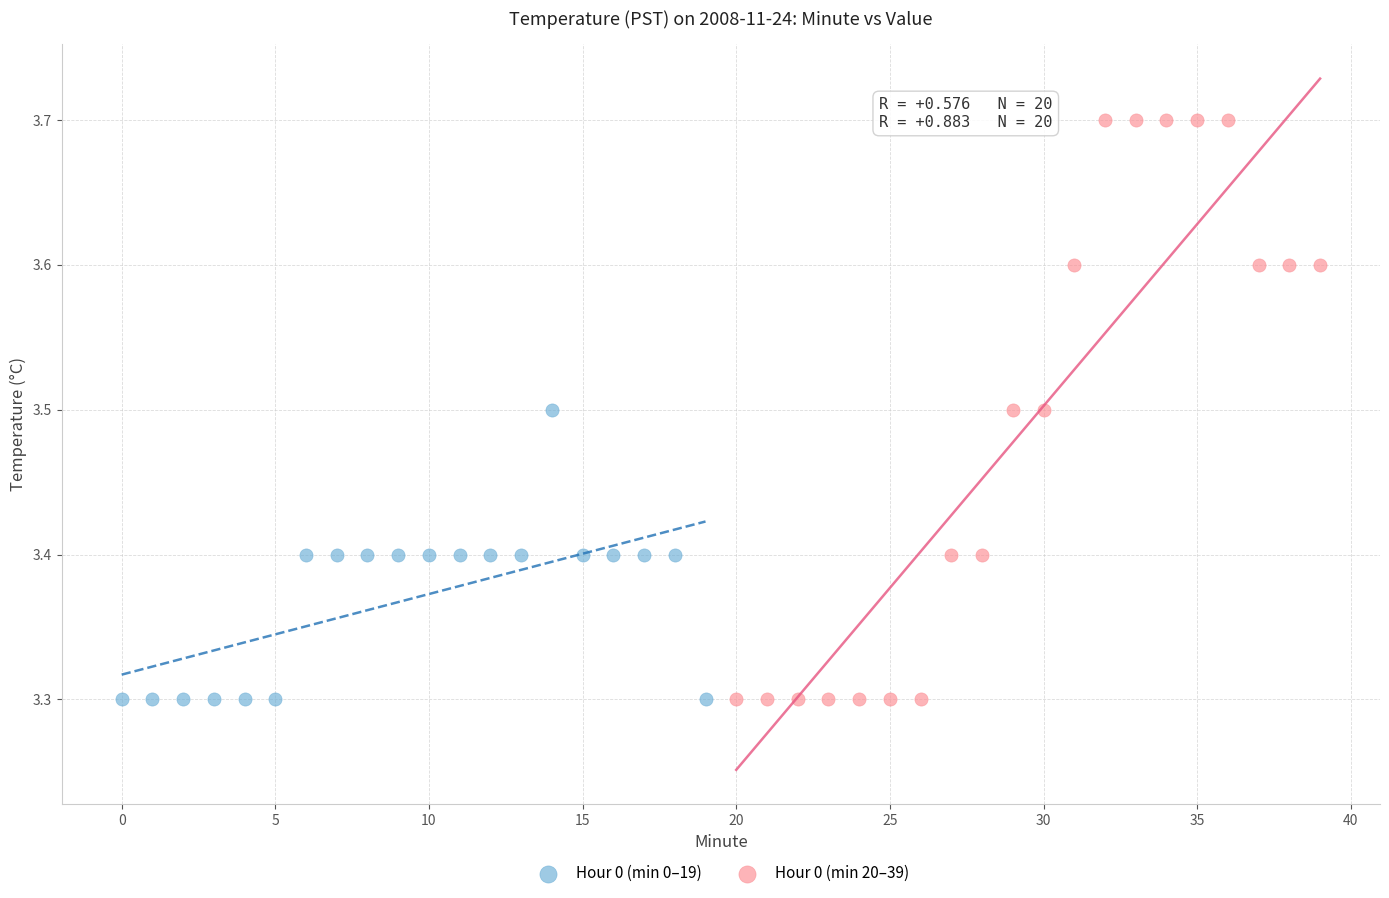

Which series reaches the maximum Y coordinate?

Hour 0 (min 20–39)